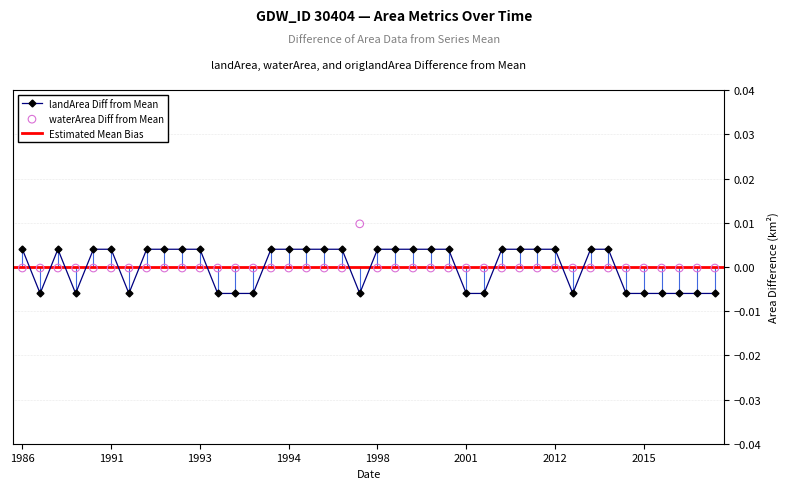

Count the landArea Diff from Mean values in the range 0 to 1.

24